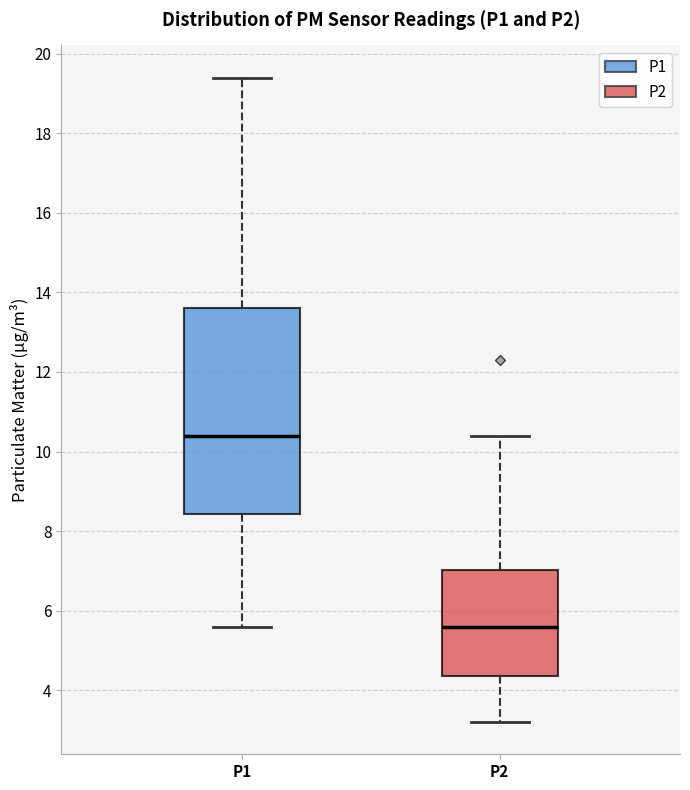

Where does the median line of the box for P1 sit on the y-axis? The values are not printed on the chart, so give them approximately, as read against the axis.

10.4